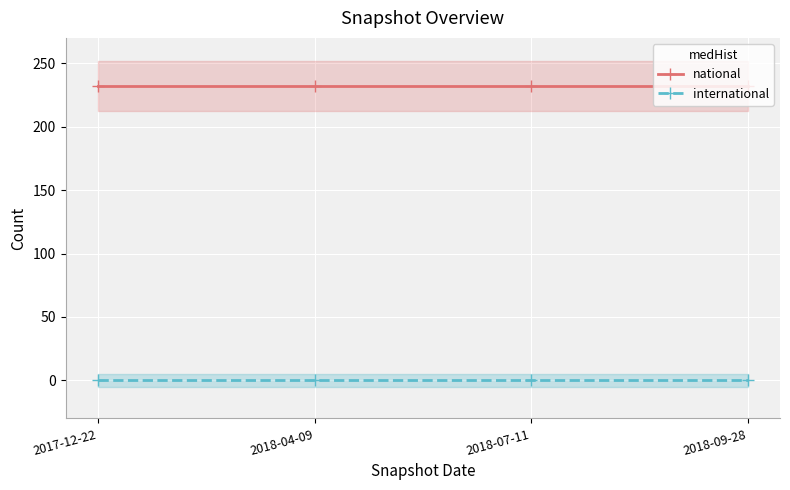

Between 2018-04-09 and 2018-07-11, which is larger?

2018-04-09